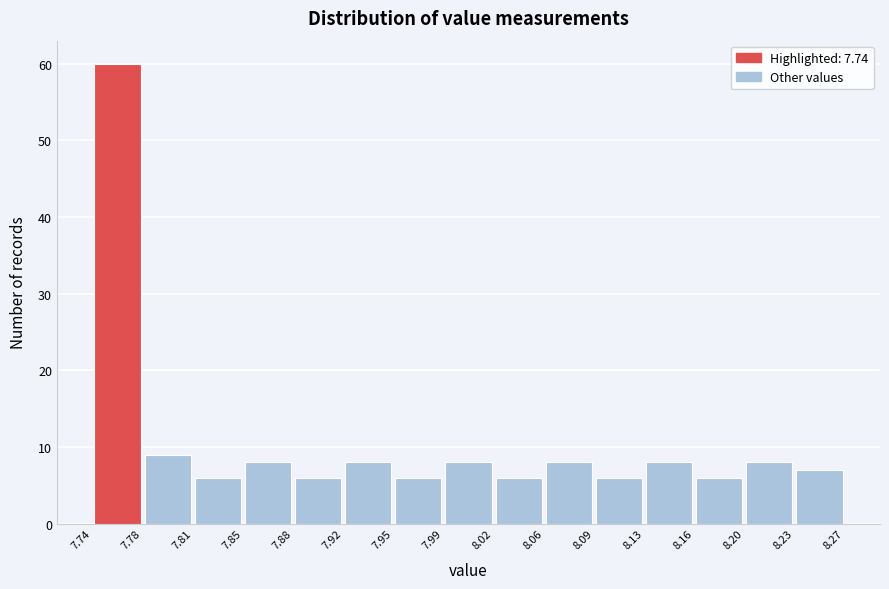

Over which range of the x-axis is the bar tallest?

7.74 to 7.78